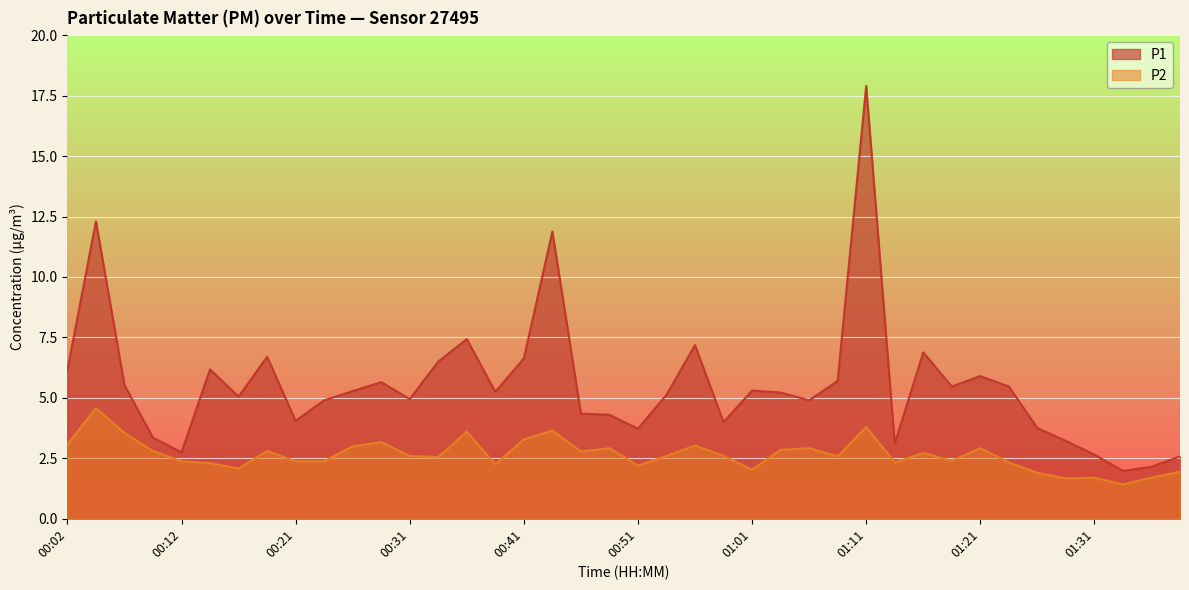

Where is the first local minimum for P2?

00:17